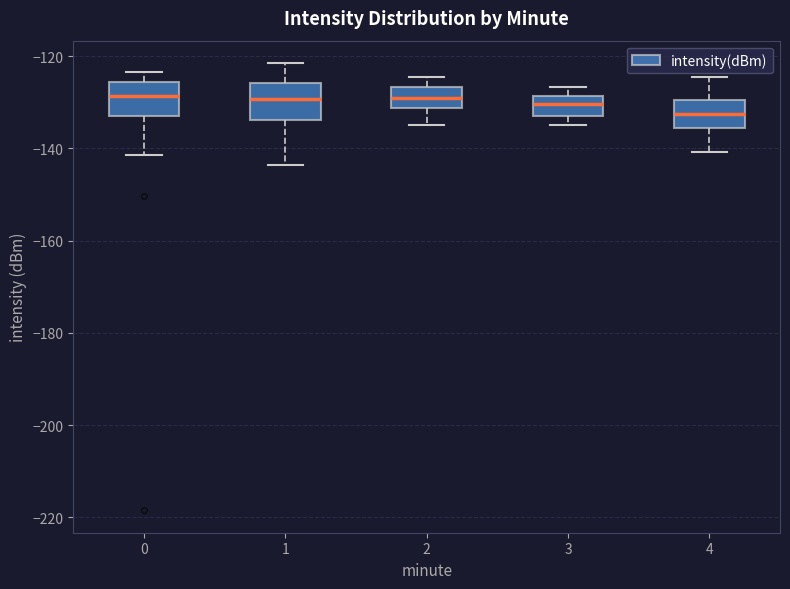

Where does the lower whisker of the box at x = 1 end on the y-axis? The values are not printed on the chart, so give them approximately, as read against the axis.

-144